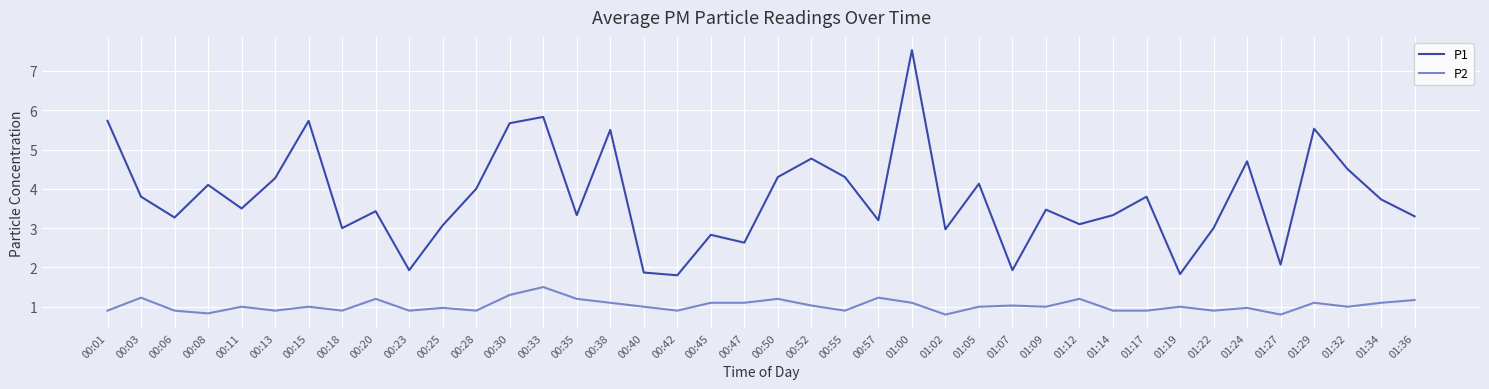

At which category is the sum across all series the highest?

01:00